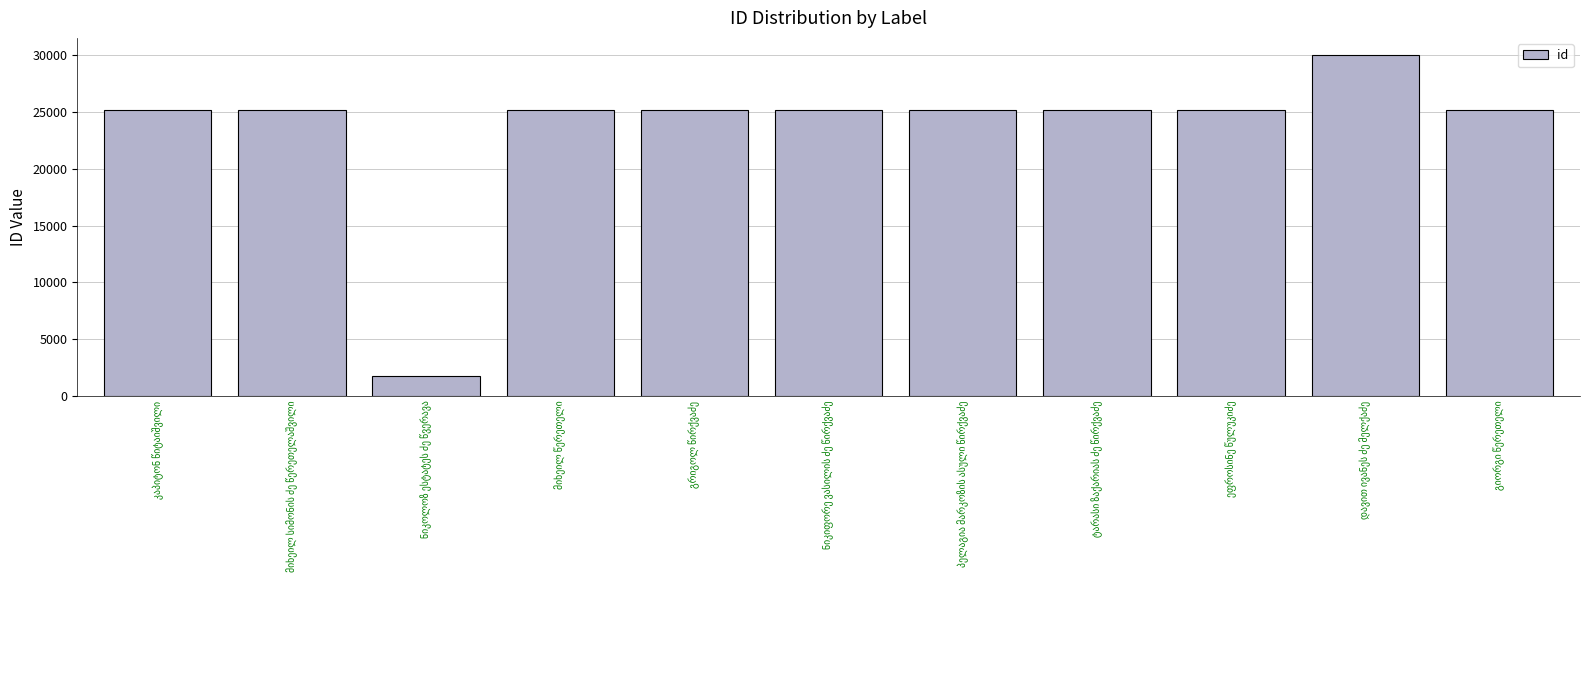

How many data points are less than 25157?

5